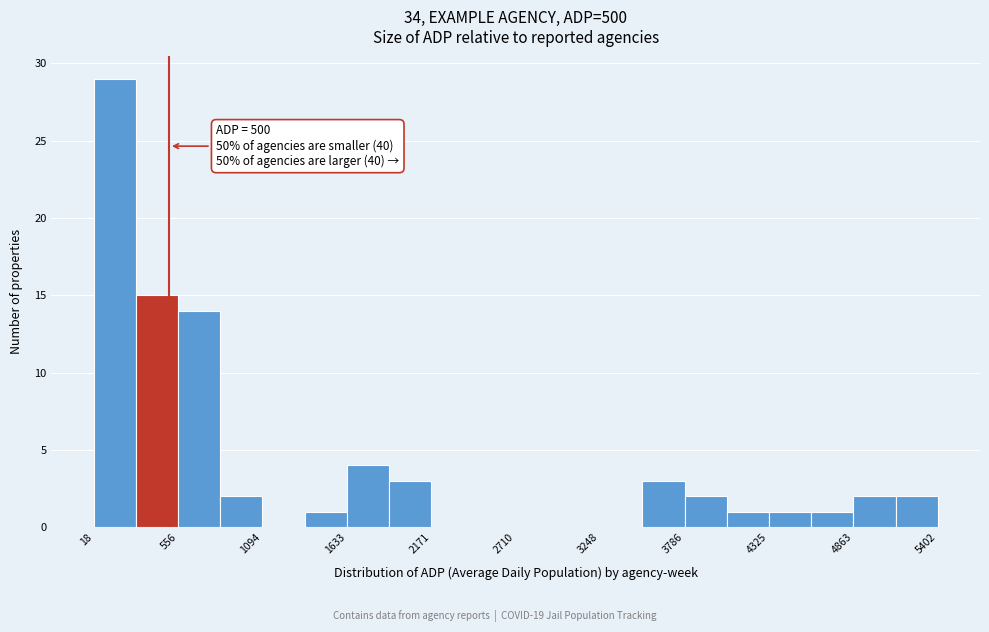

Read against the x-axis, roughly where is the centre of the tallest bar?

200